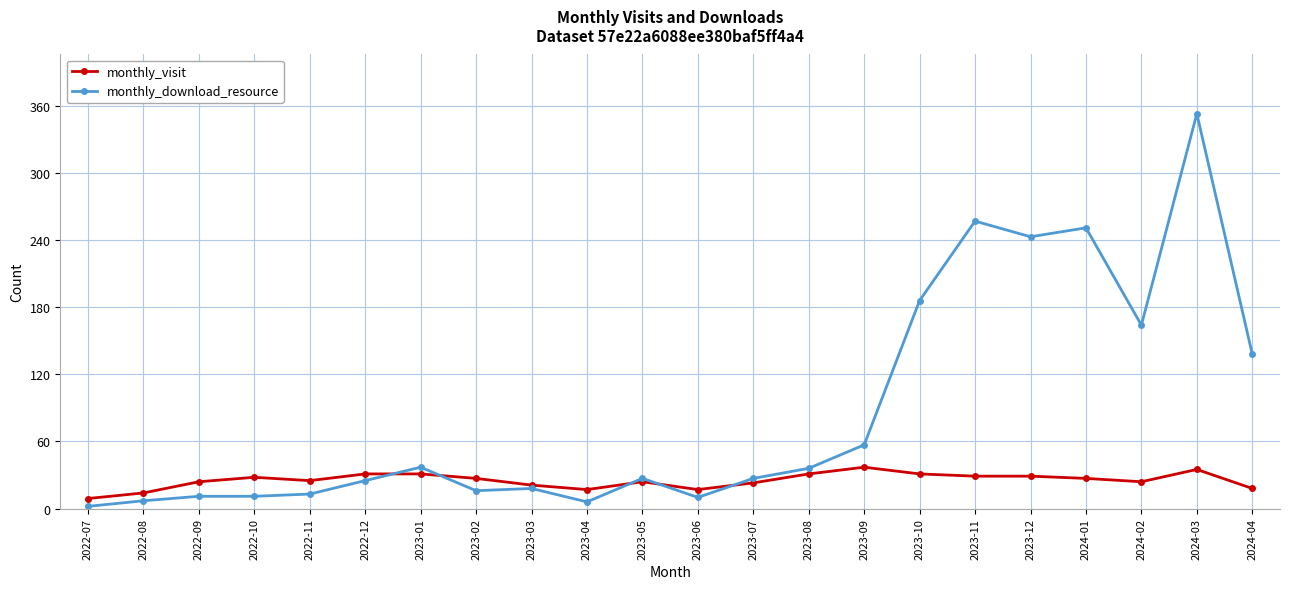

True or false: monthly_visit has more than 2 interior local peaks.

True